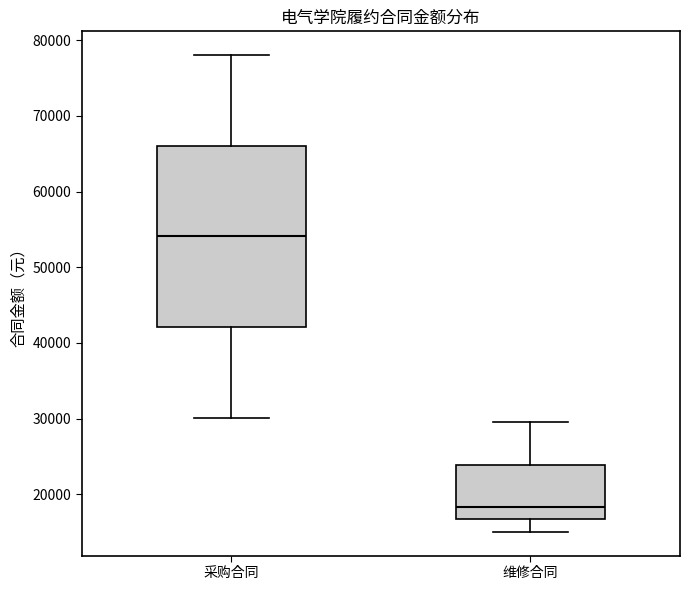

Which box's median line is the highest?

采购合同